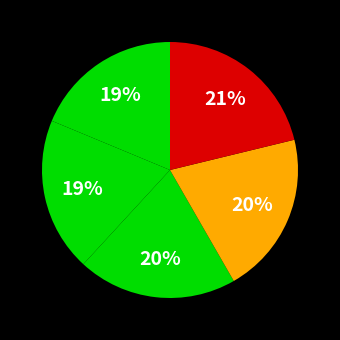

To the nearest percent, what is the difference between the largest and smallest slice percentages?

2%